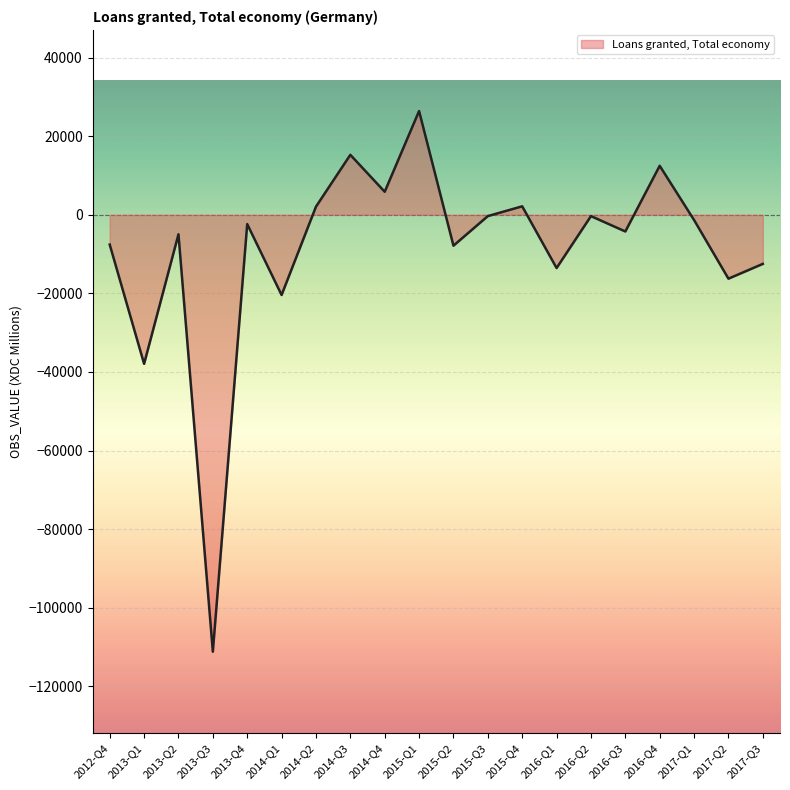

What is the smallest value displayed?

-111164